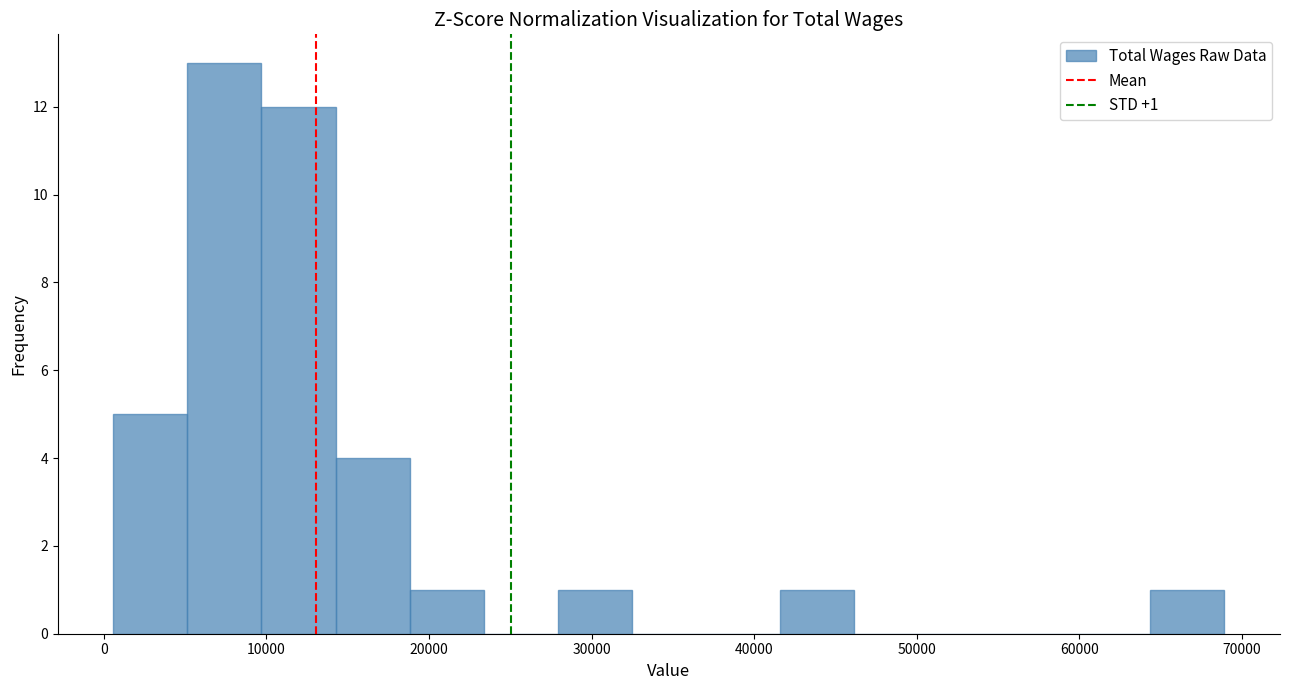

Over which range of the x-axis is the bar tallest?

5000 to 10000